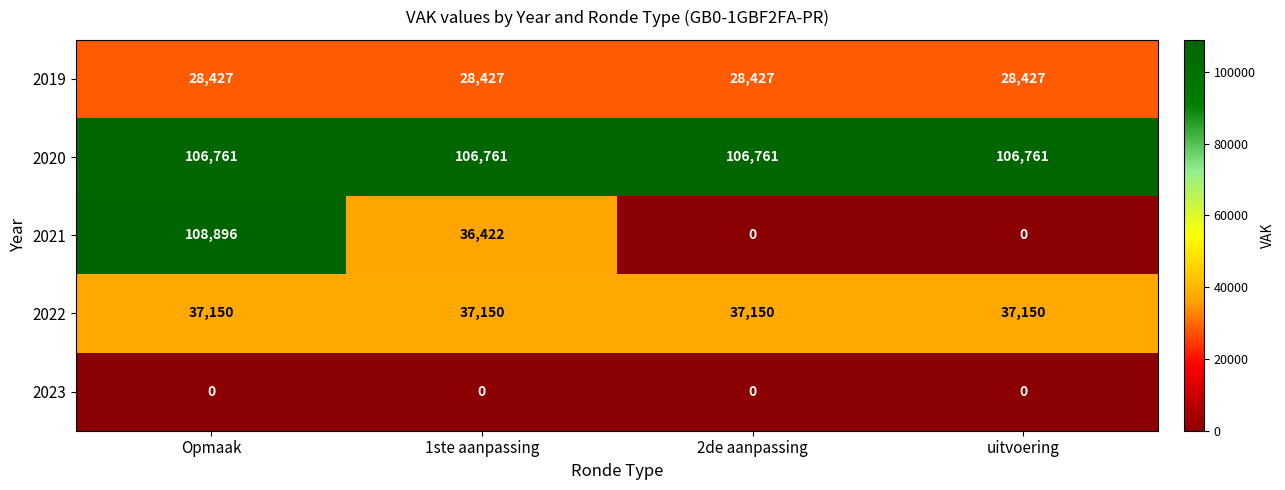

What is the spread (max minus min) of values at uitvoering?

106761